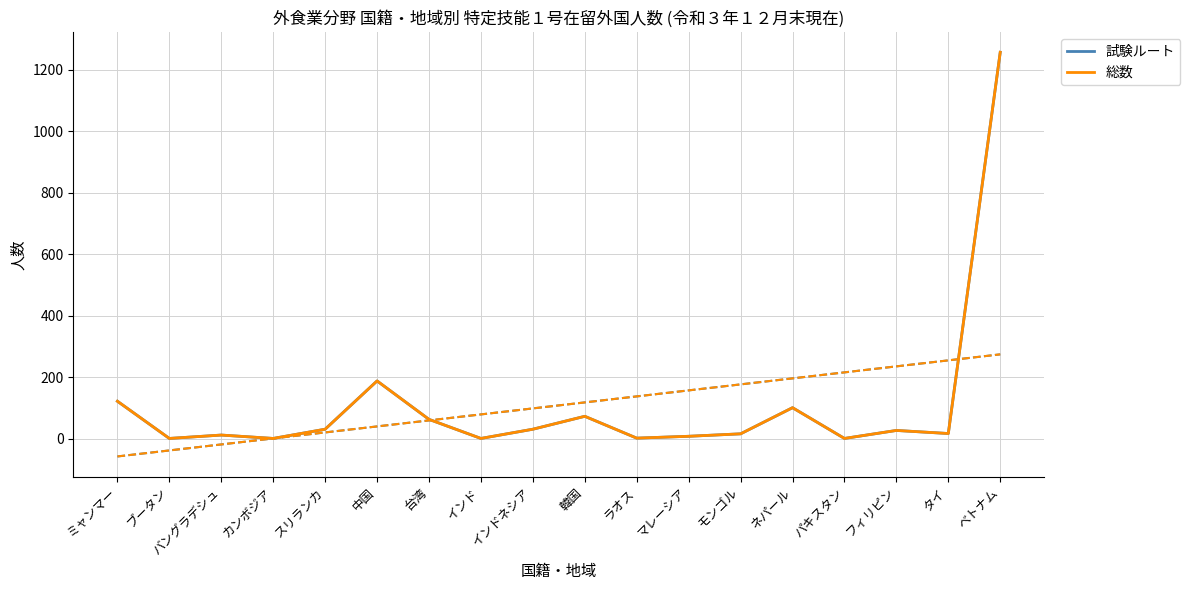

List the labels in order of 総数 value, largest first.

ベトナム, 中国, ミャンマー, ネパール, 韓国, 台湾, スリランカ, インドネシア, フィリピン, タイ, モンゴル, バングラデシュ, マレーシア, ラオス, ブータン, カンボジア, インド, パキスタン